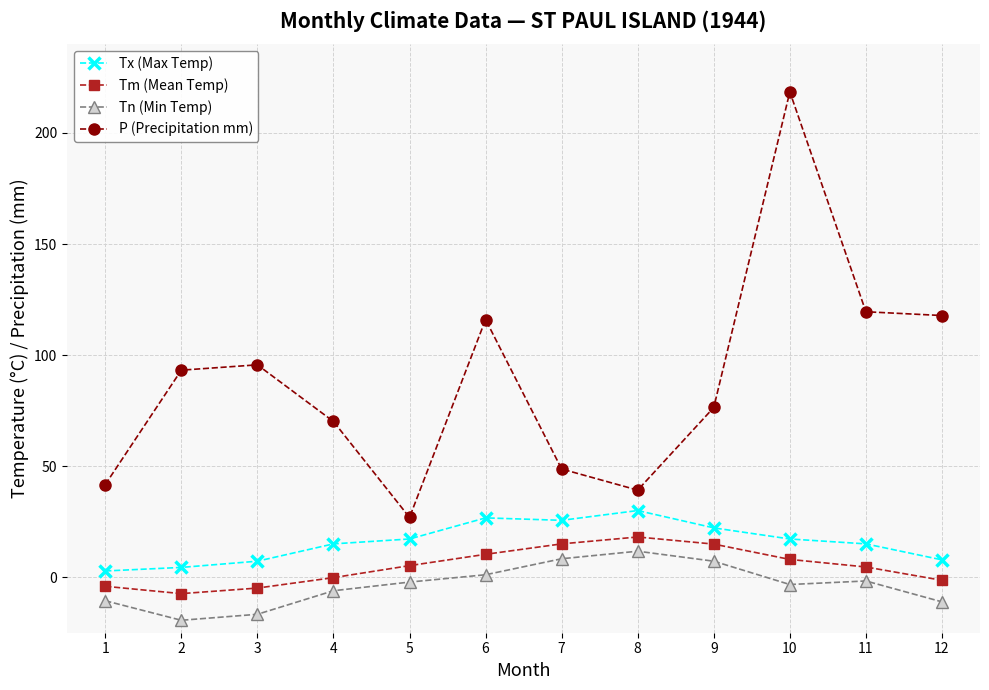

At which category is the sum across all series the highest?

10